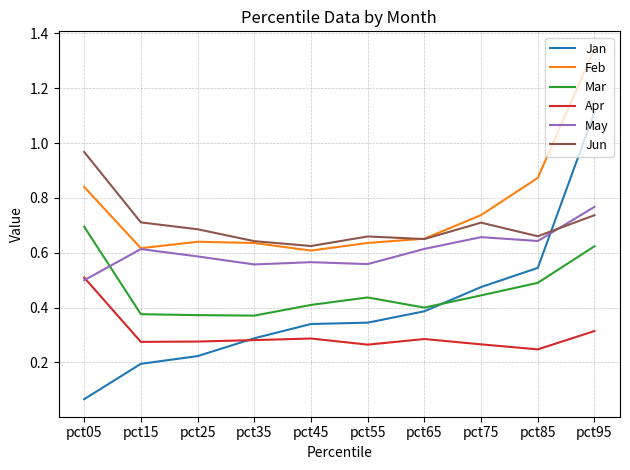

In Jun, how many points are higher than both neighbors (excluding endpoints)?

2